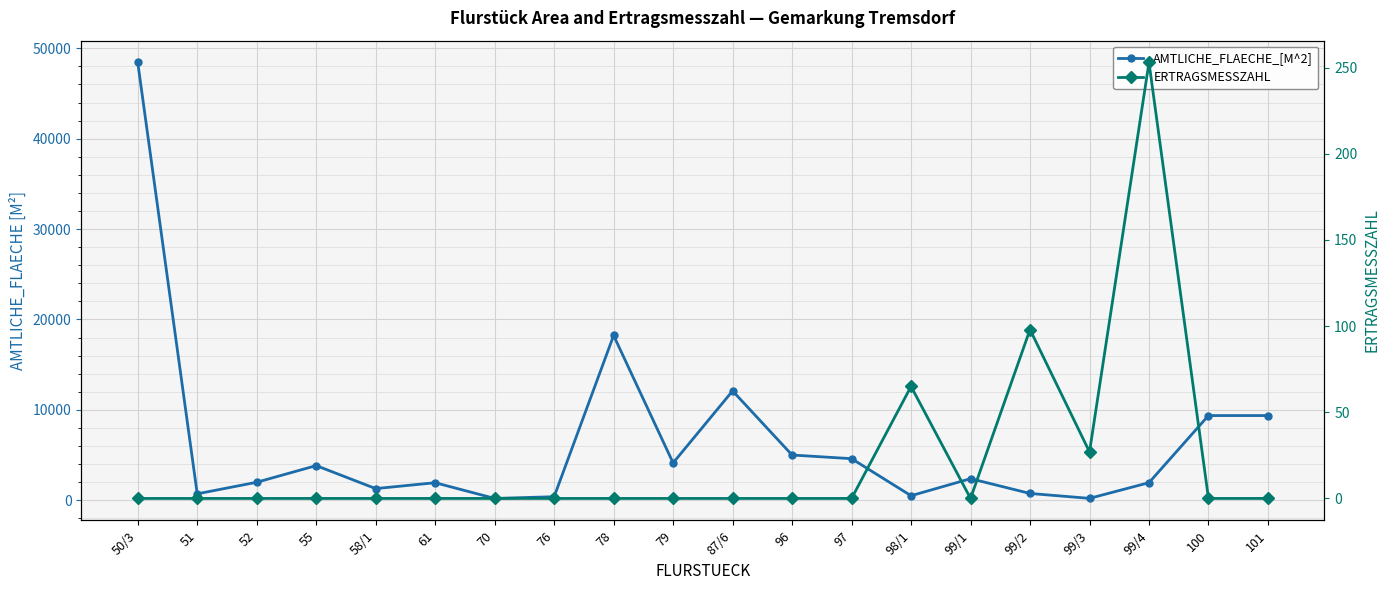

True or false: AMTLICHE_FLAECHE_[M^2] has a value of 5738 at 55.

False